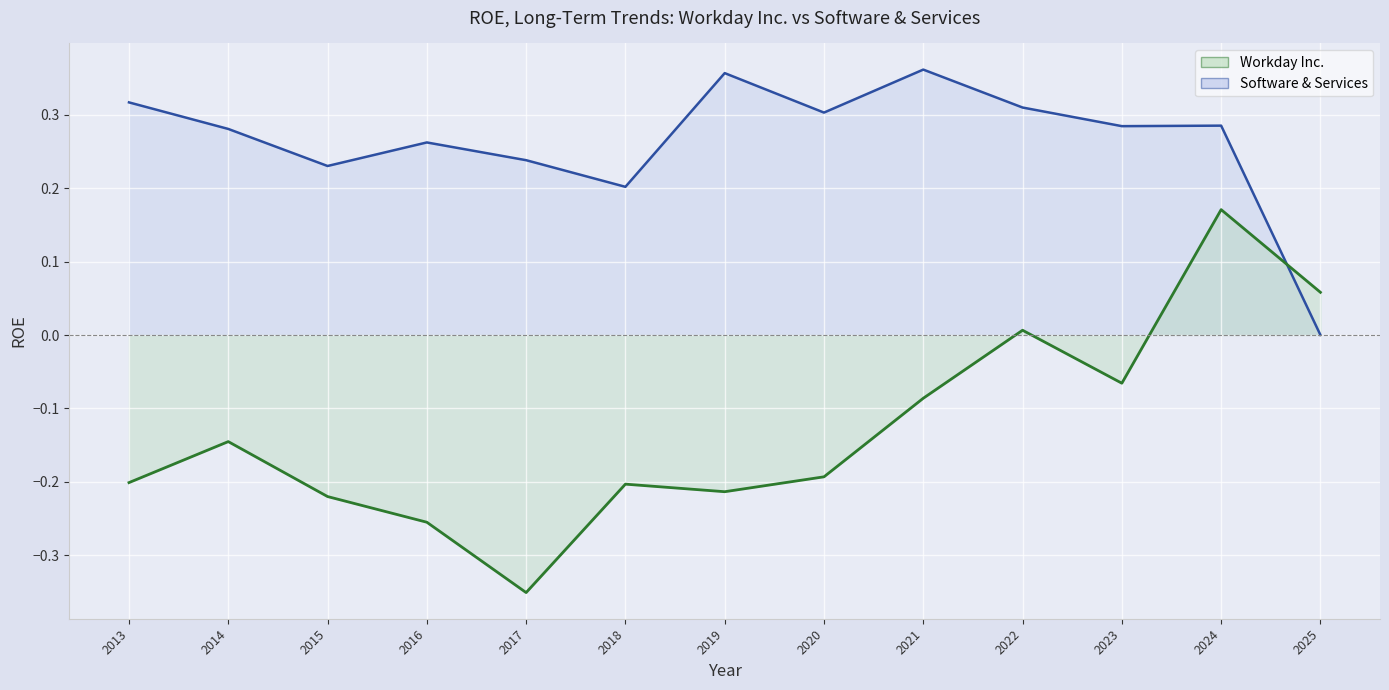

What are all the series names shown in the legend?

Software & Services line, Workday Inc. line